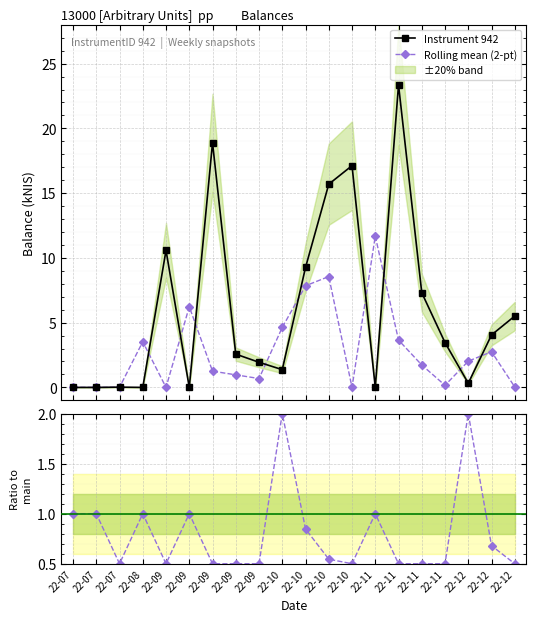

What is the value of the Instrument 942 point at the 11th from the left?

9.3